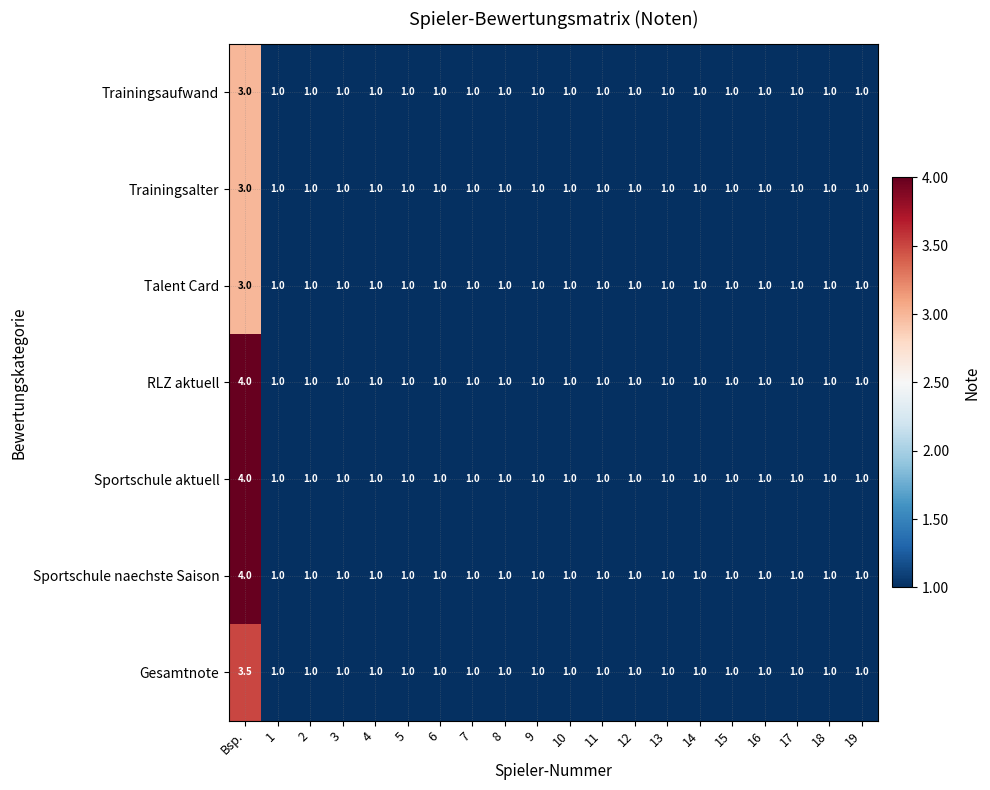

How many Talent Card values are between 1 and 2?

19